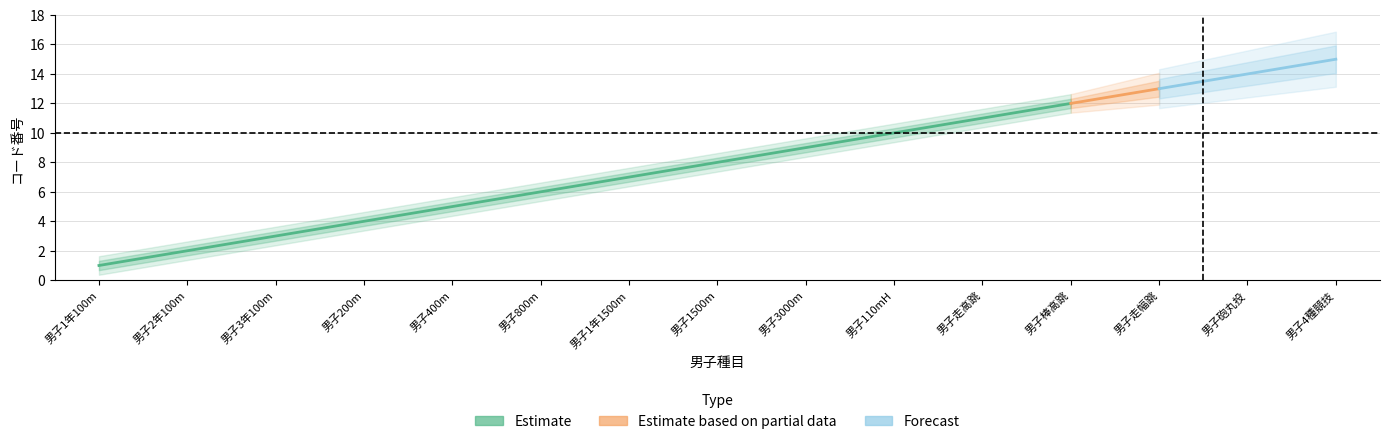

True or false: 女子コード and 男子コード intersect in this chart.

False